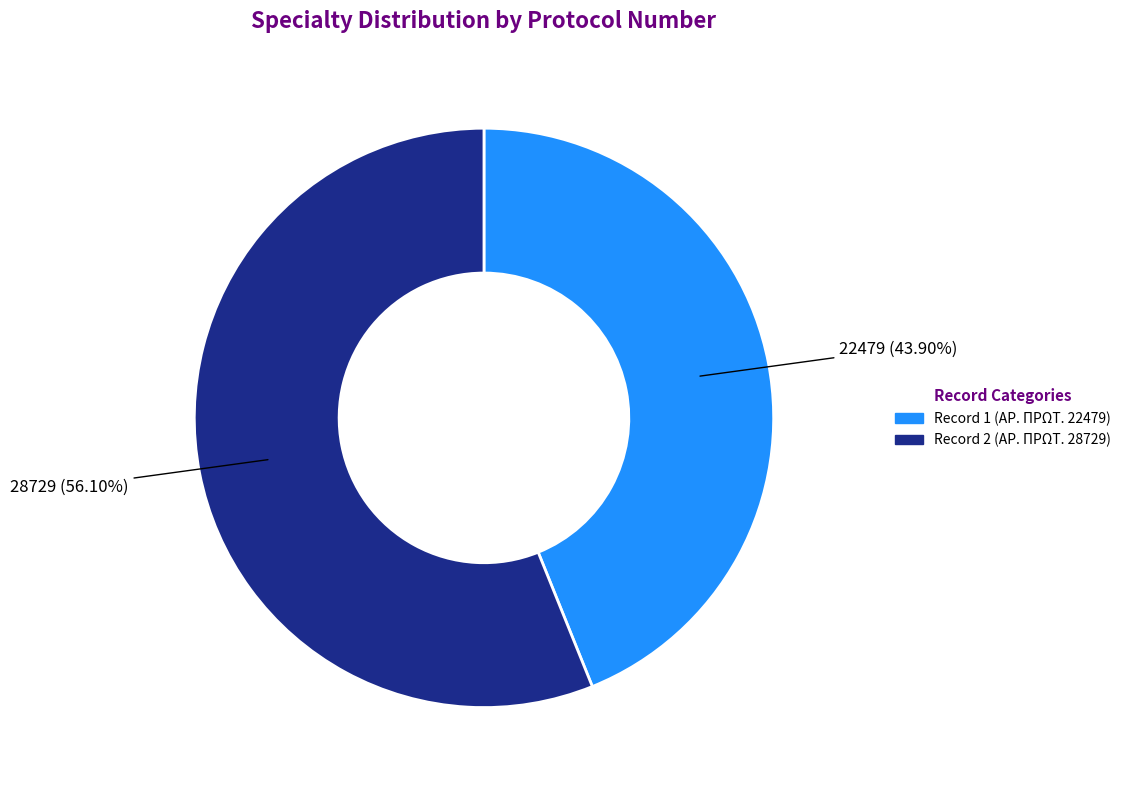

Is there a majority slice in this chart?

Yes